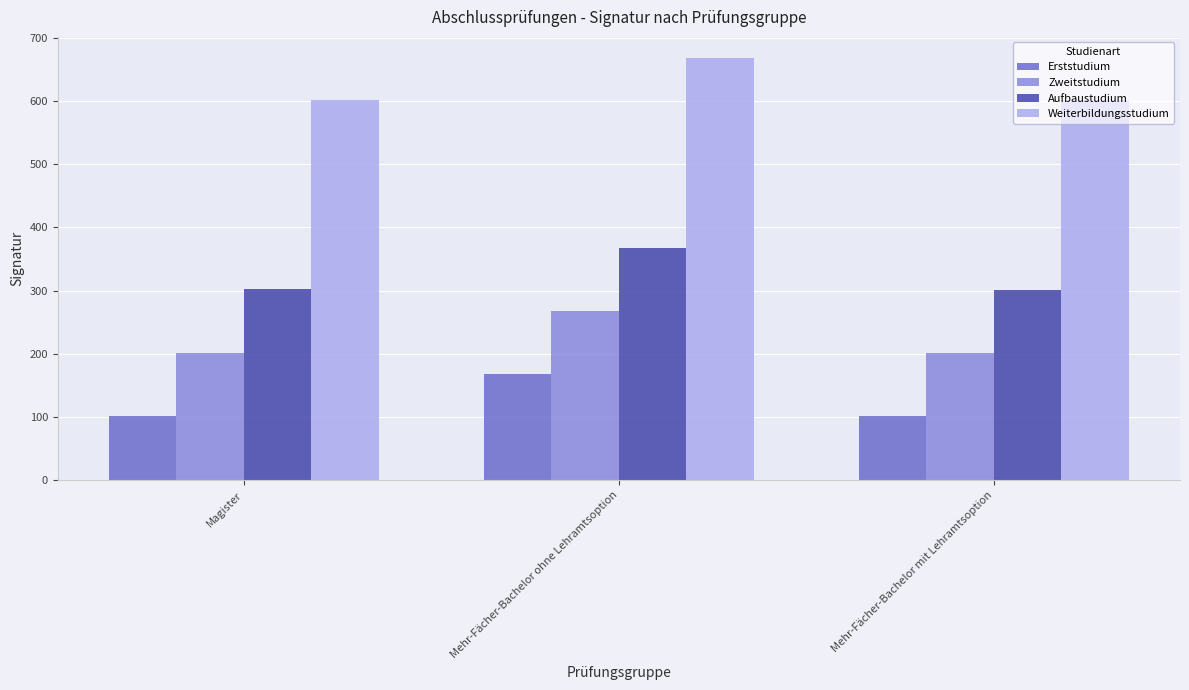

Which series has the largest total across all categories?

Weiterbildungsstudium